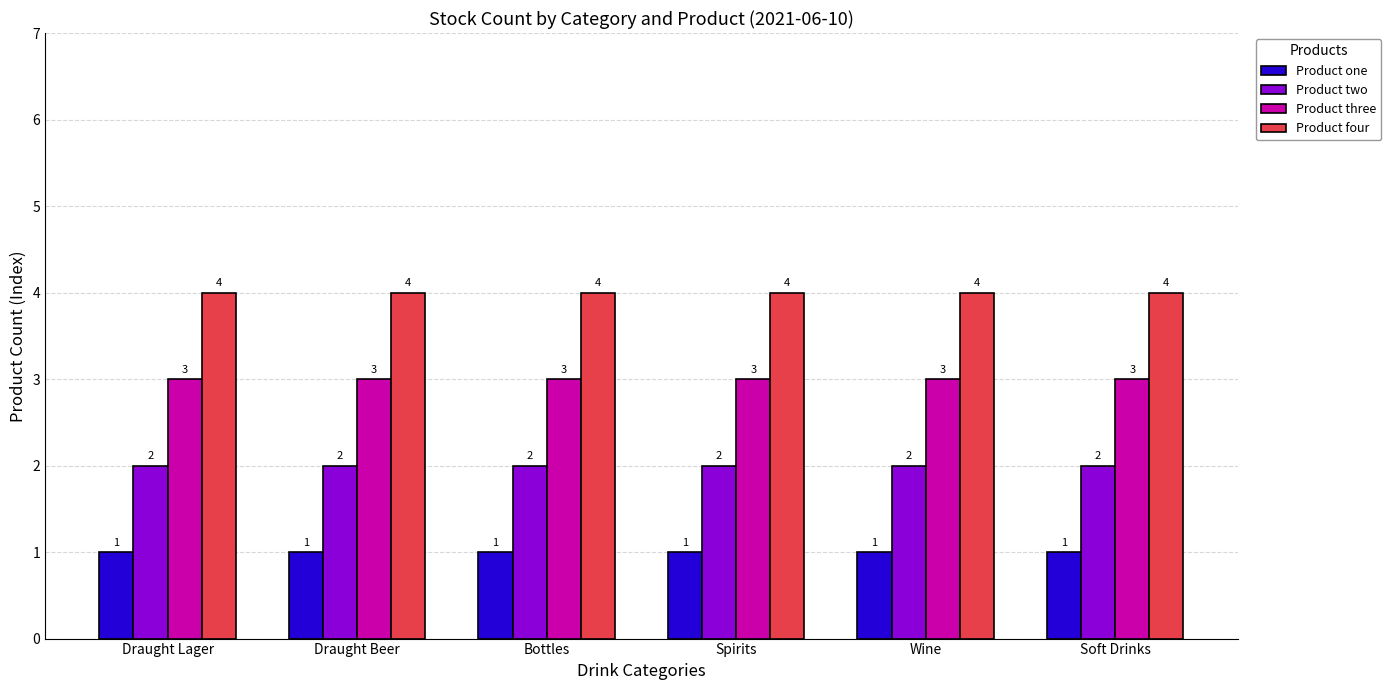

List the series in order of their peak value, highest first.

Product four, Product three, Product two, Product one